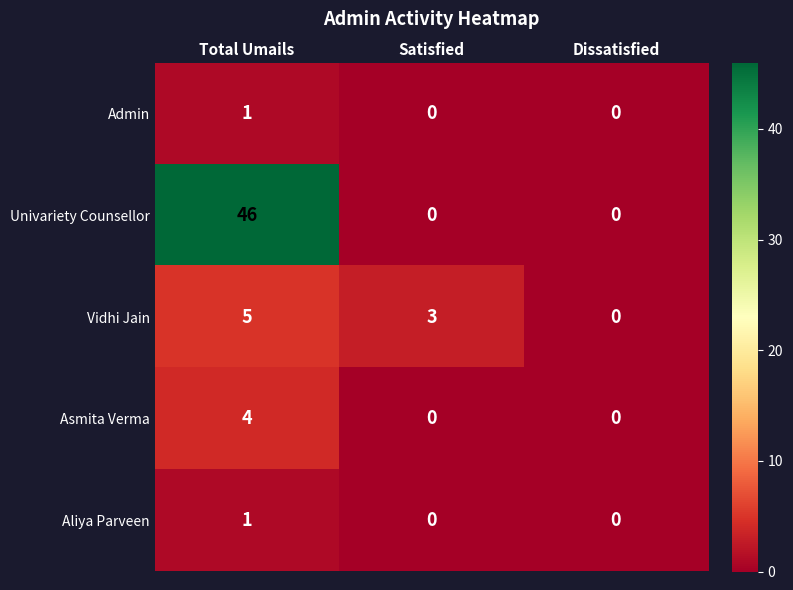

Reading left to right, list all the values displayed in this chart.

Admin: 1	0	0
Univariety Counsellor: 46	0	0
Vidhi Jain: 5	3	0
Asmita Verma: 4	0	0
Aliya Parveen: 1	0	0